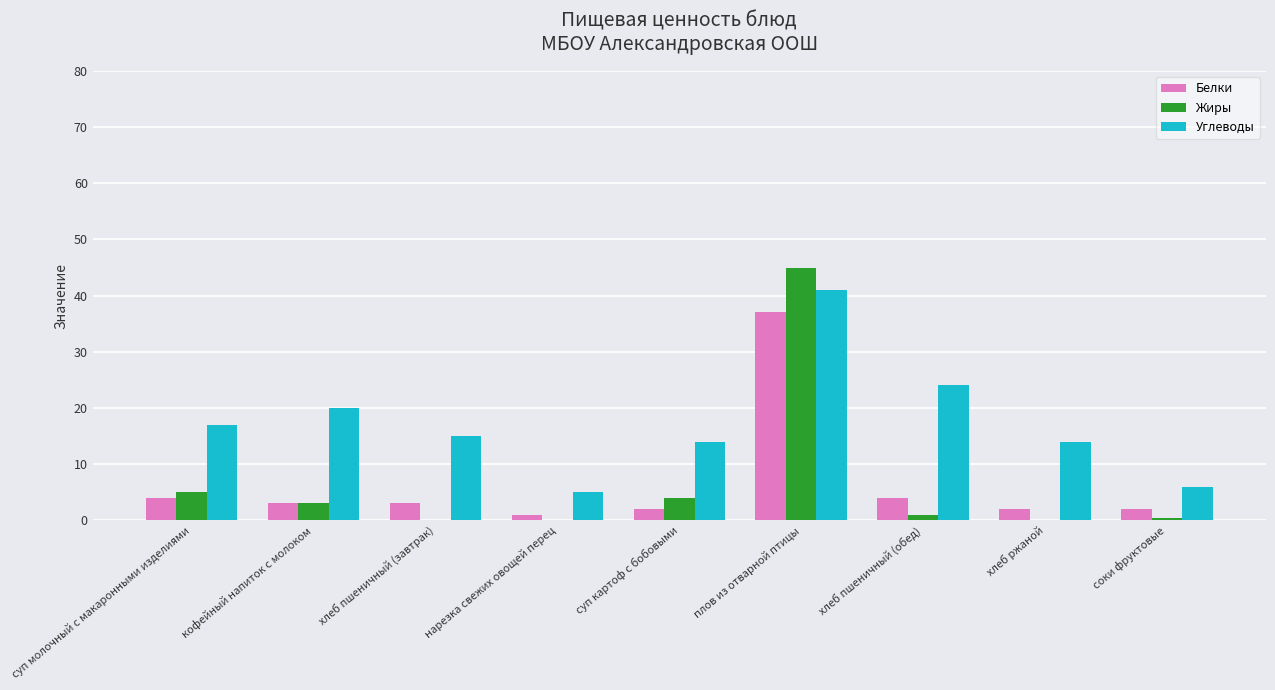

What are all the series names shown in the legend?

Белки, Жиры, Углеводы